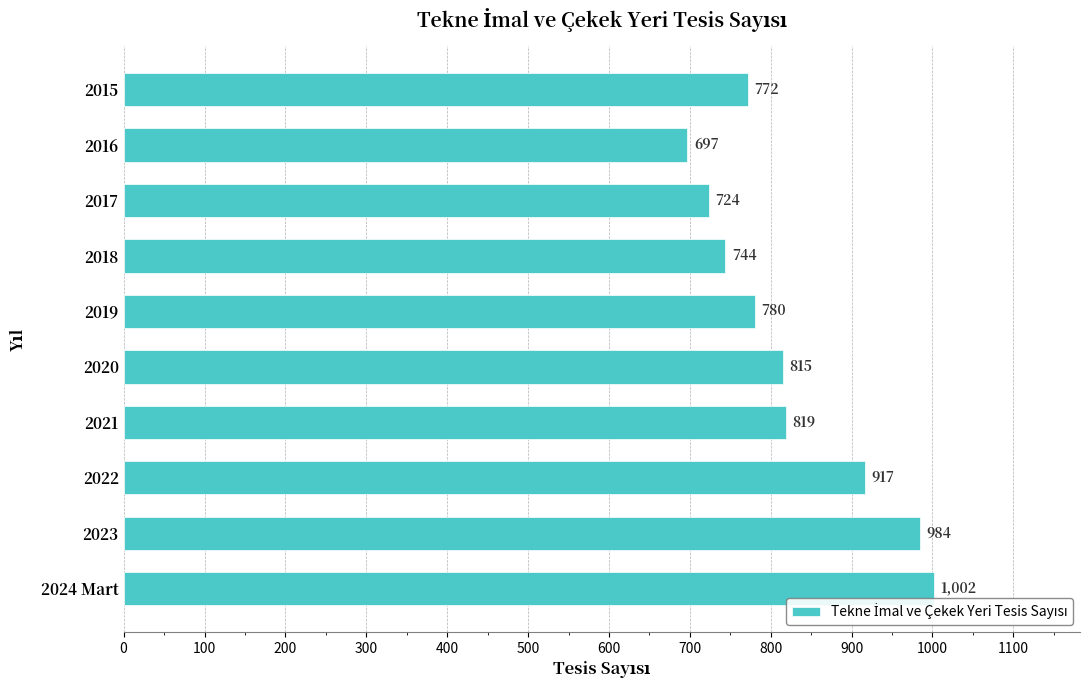

What is the value of the 6th bar from the top?

815